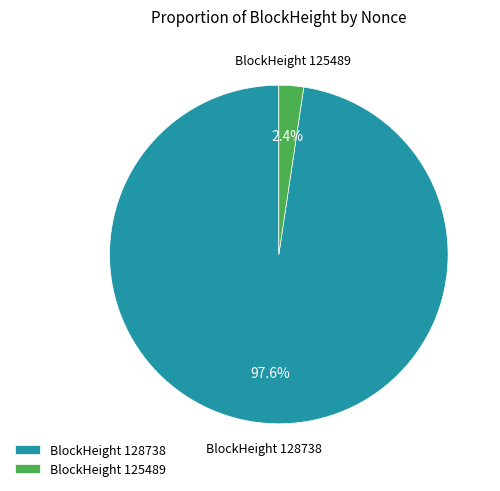

Count the number of slices in the pie.

2